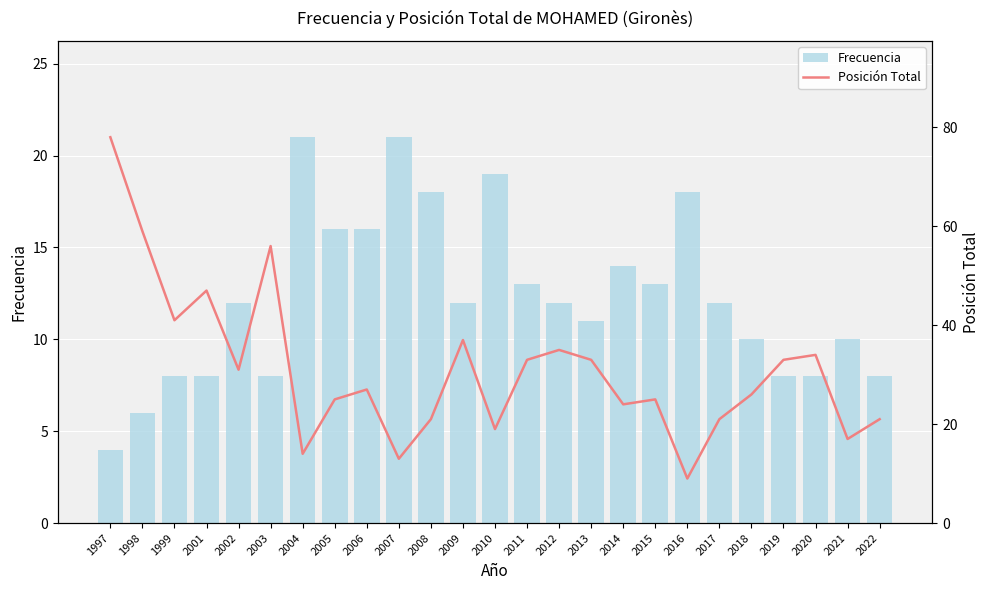

At which category does the chart reach its minimum across all series?

1997